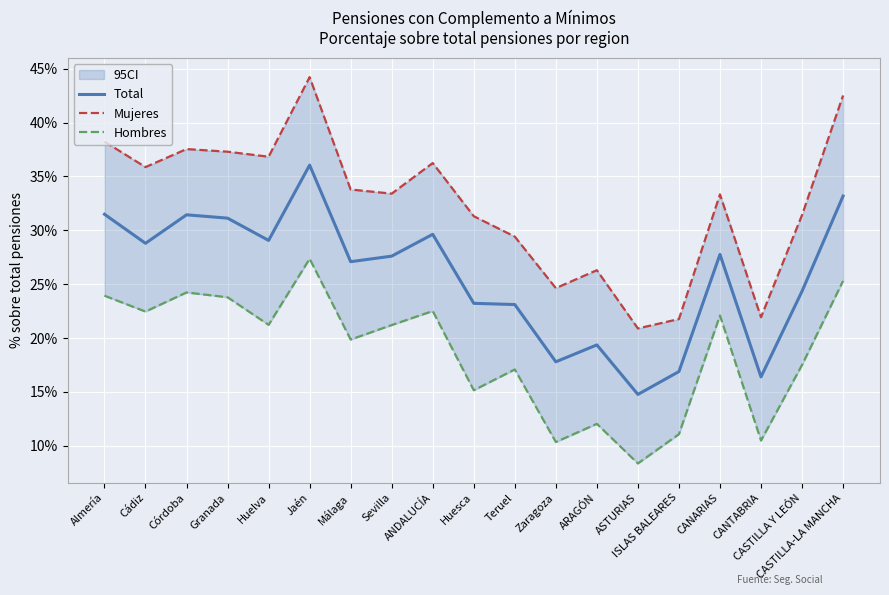

What is the label of the 9th point from the right?

Teruel